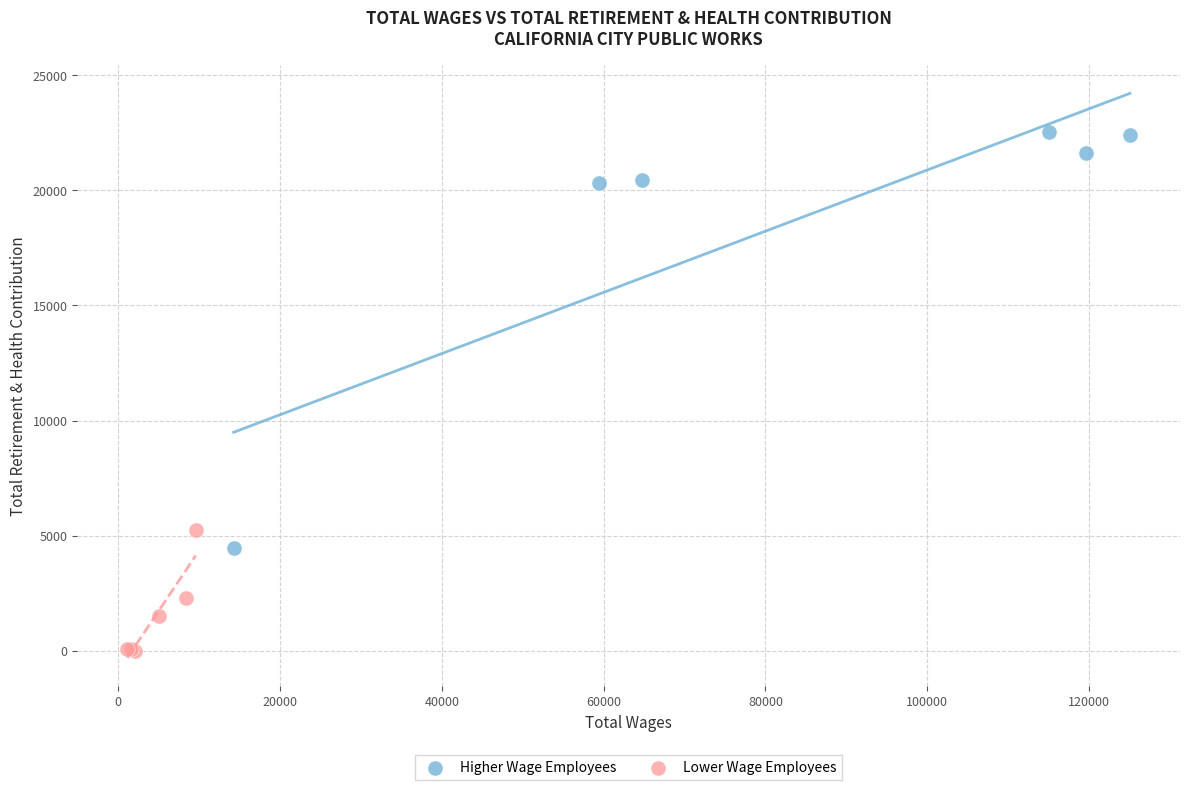

Which series has the largest Y range (max minus min)?

Higher Wage Employees